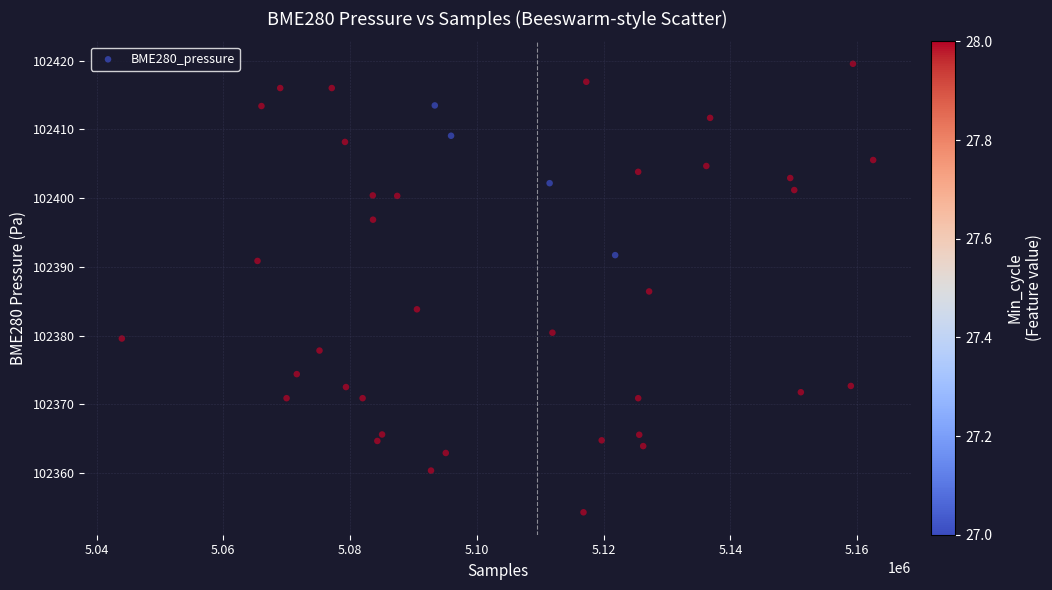

What is the range of X values (max minus min)?

118531.8